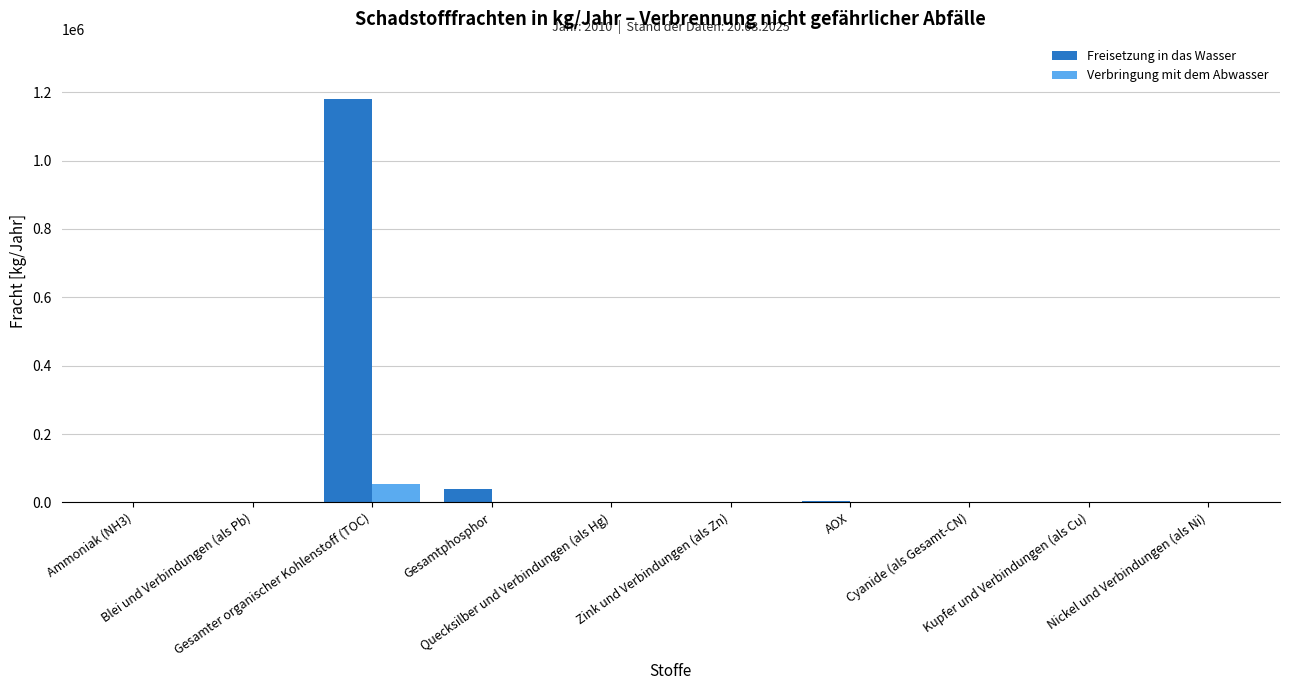

What is the maximum value shown in the chart?

1179000